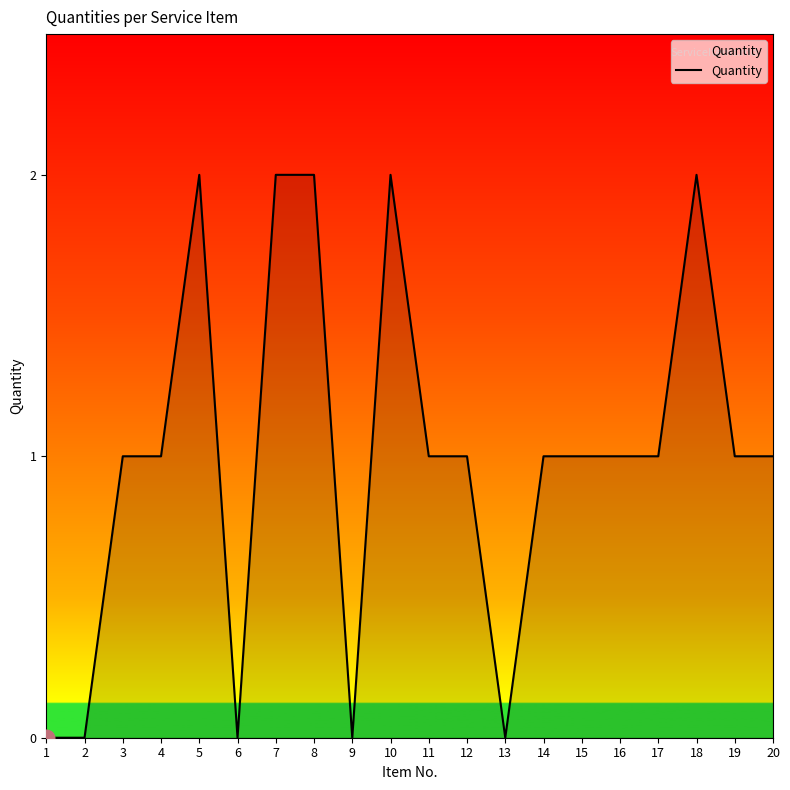

Between 7 and 12, which is larger?

7